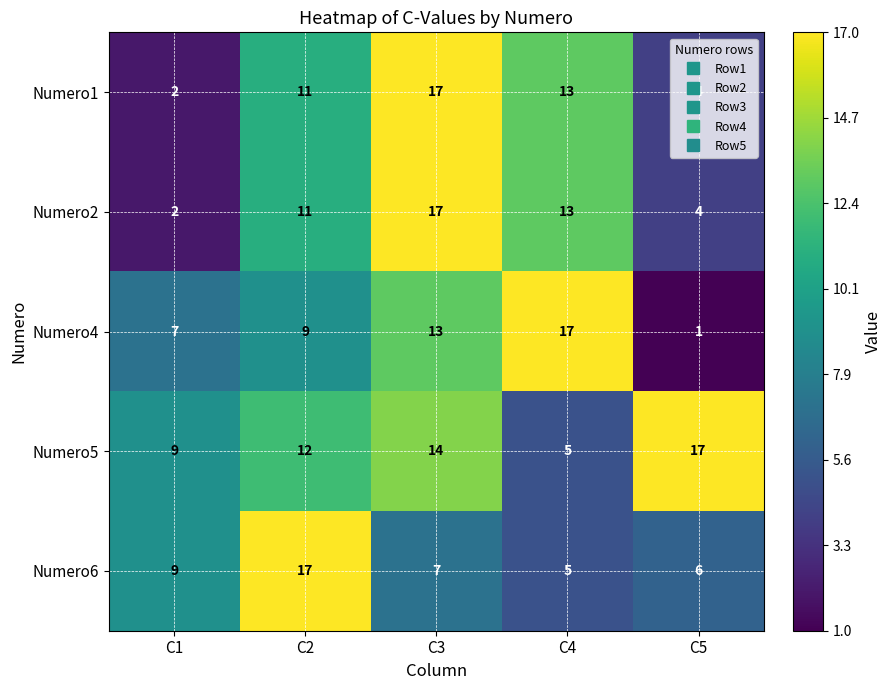

The Numero6 series shows 2 at C3. True or false?

False